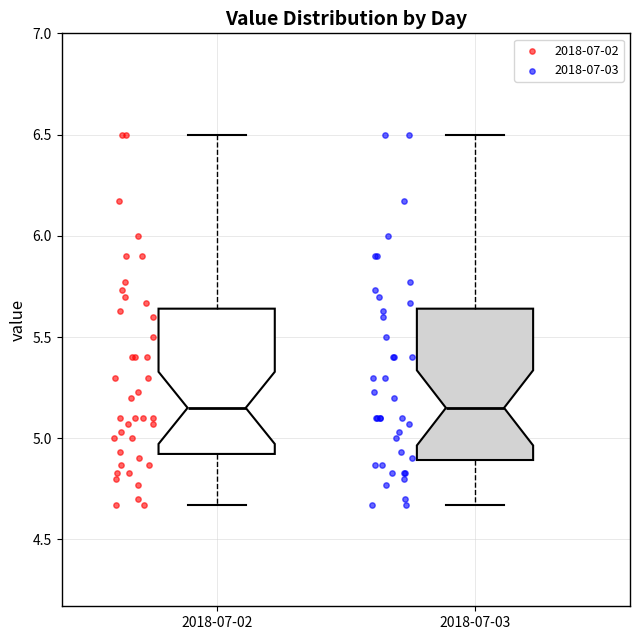

Reading left to right, read every box against the y-axis: the position of its median line, the range the box covers, and the ends of its whiskers. The values are not printed on the chart, so give them approximately, as read against the axis.

2018-07-02: median 5.15, box 4.90 to 5.65, whiskers 4.65 to 6.50
2018-07-03: median 5.15, box 4.90 to 5.65, whiskers 4.65 to 6.50